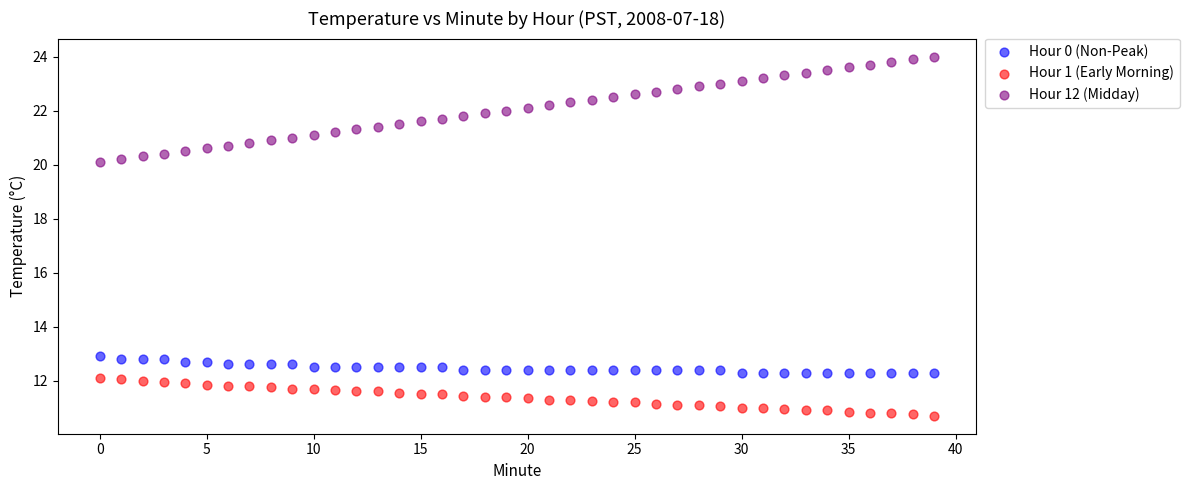

Which series contains the lowest Y value?

Hour 1 (Early Morning)